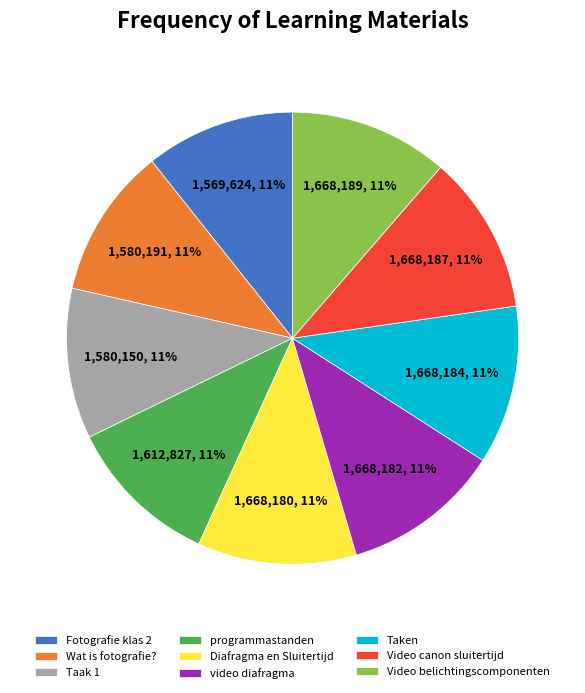

To the nearest percent, what percentage of the pie is Taken?

11%